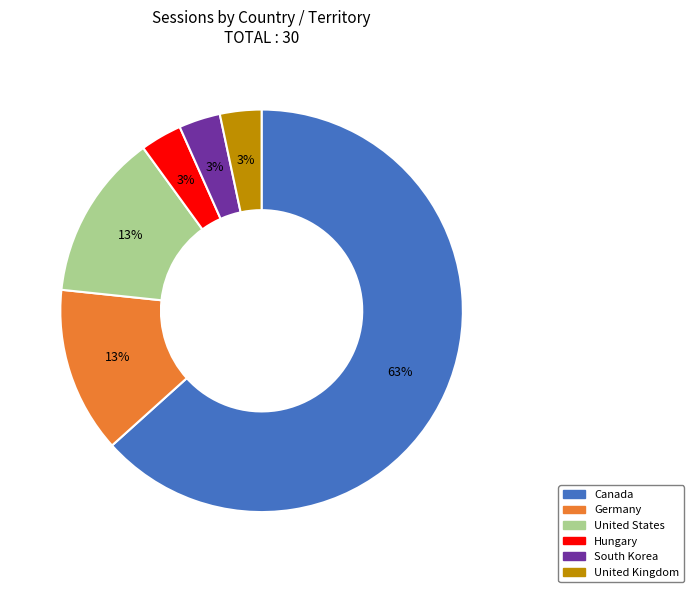

Is it true that Germany is 5% of the pie?

False